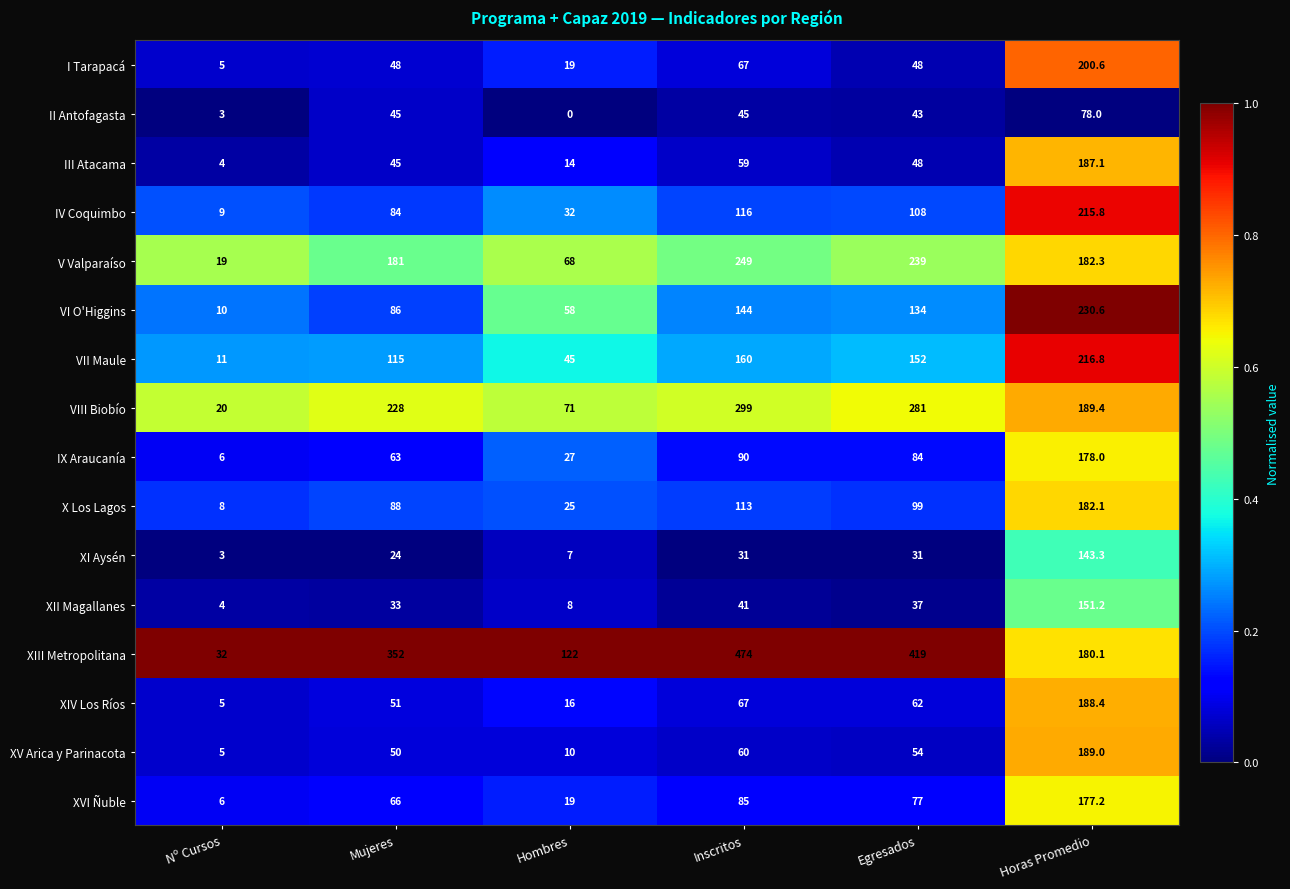

What is the difference between the highest and lowest values at Inscritos?

443.0